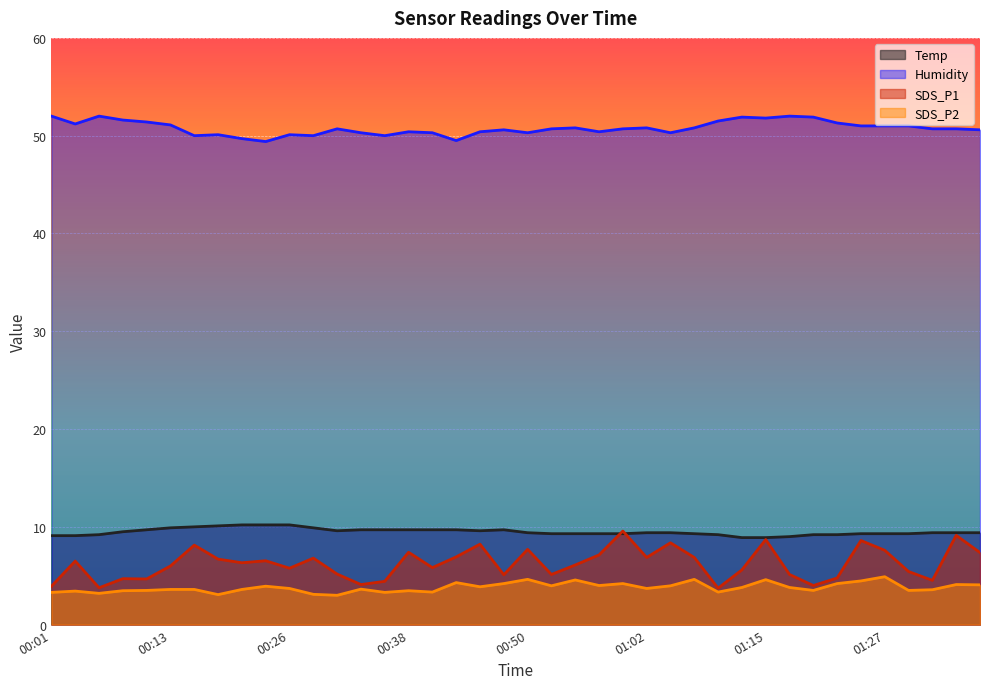

True or false: Temp and SDS_P2 cross at least once.

False